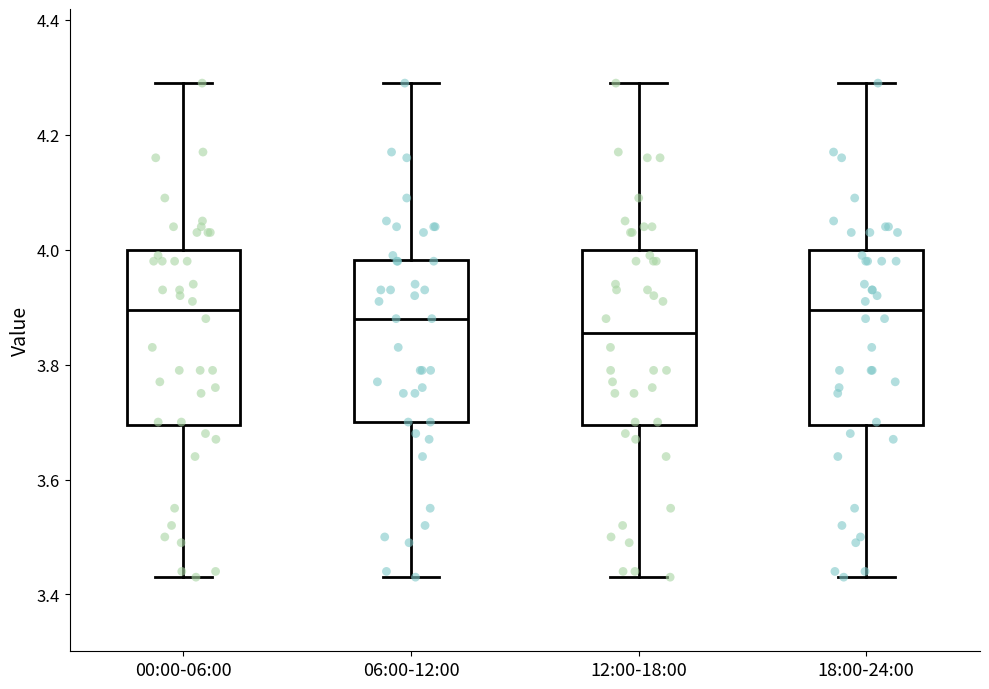

Reading left to right, read every box against the y-axis: the position of its median line, the range the box covers, and the ends of its whiskers. The values are not printed on the chart, so give them approximately, as read against the axis.

00:00-06:00: median 3.90, box 3.70 to 4.00, whiskers 3.44 to 4.30
06:00-12:00: median 3.88, box 3.70 to 3.98, whiskers 3.44 to 4.30
12:00-18:00: median 3.86, box 3.70 to 4.00, whiskers 3.44 to 4.30
18:00-24:00: median 3.90, box 3.70 to 4.00, whiskers 3.44 to 4.30